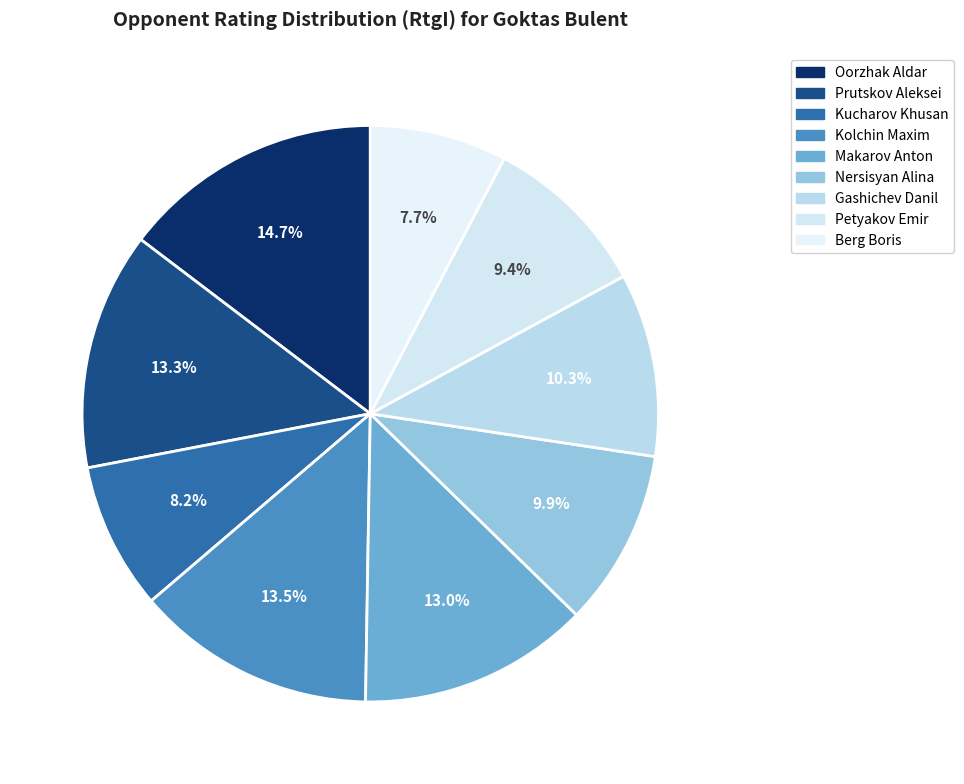

The Nersisyan Alina slice represents 10% of the pie. True or false?

True